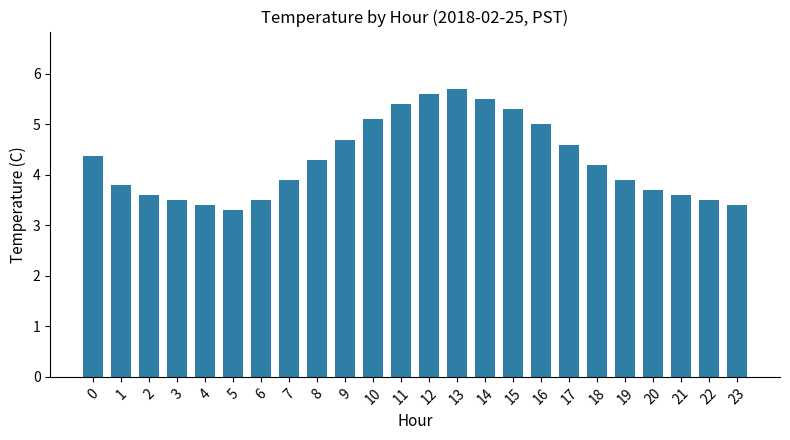

Read the value at 15.

5.3